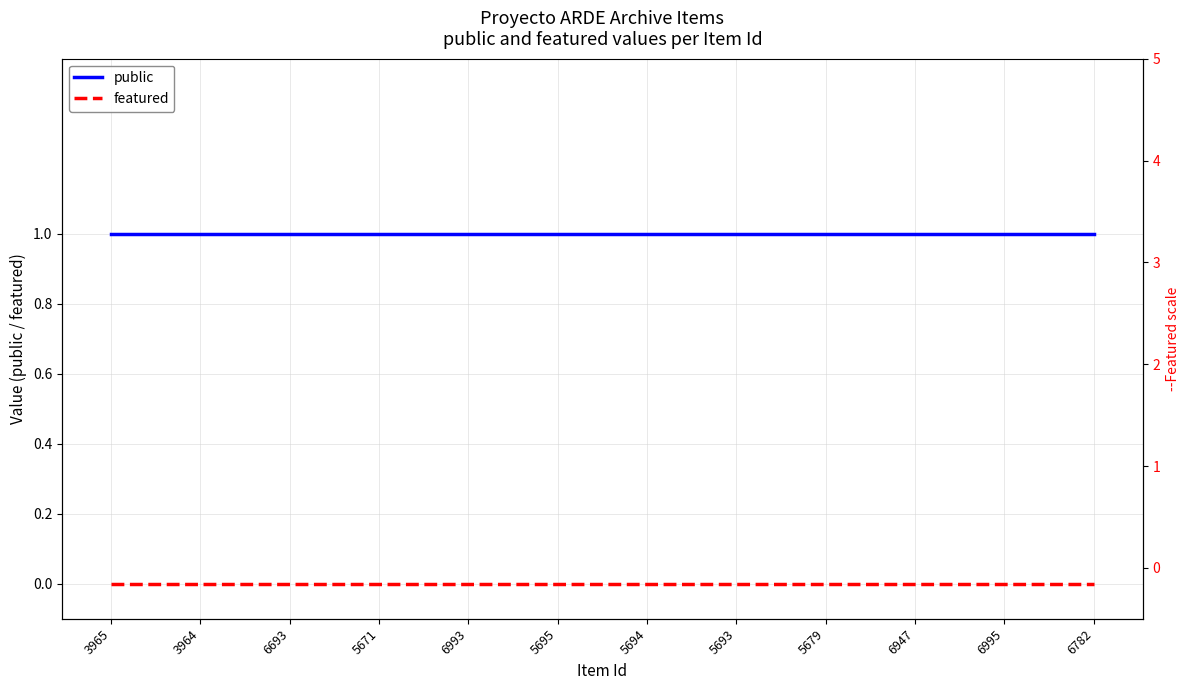

What are all the series names shown in the legend?

public, featured